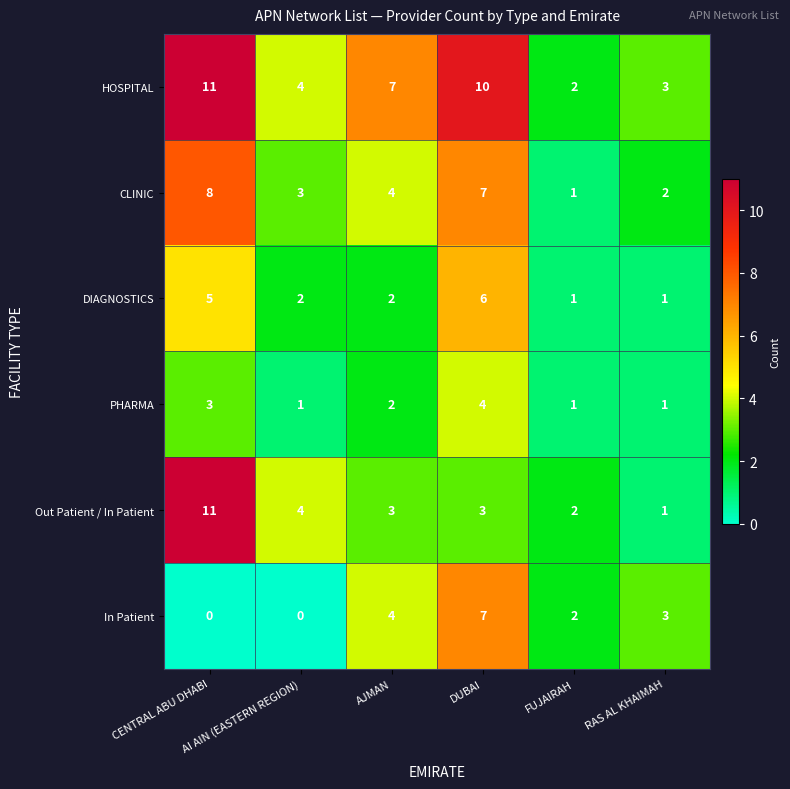

Is it true that DIAGNOSTICS equals 1 at RAS AL KHAIMAH?

True